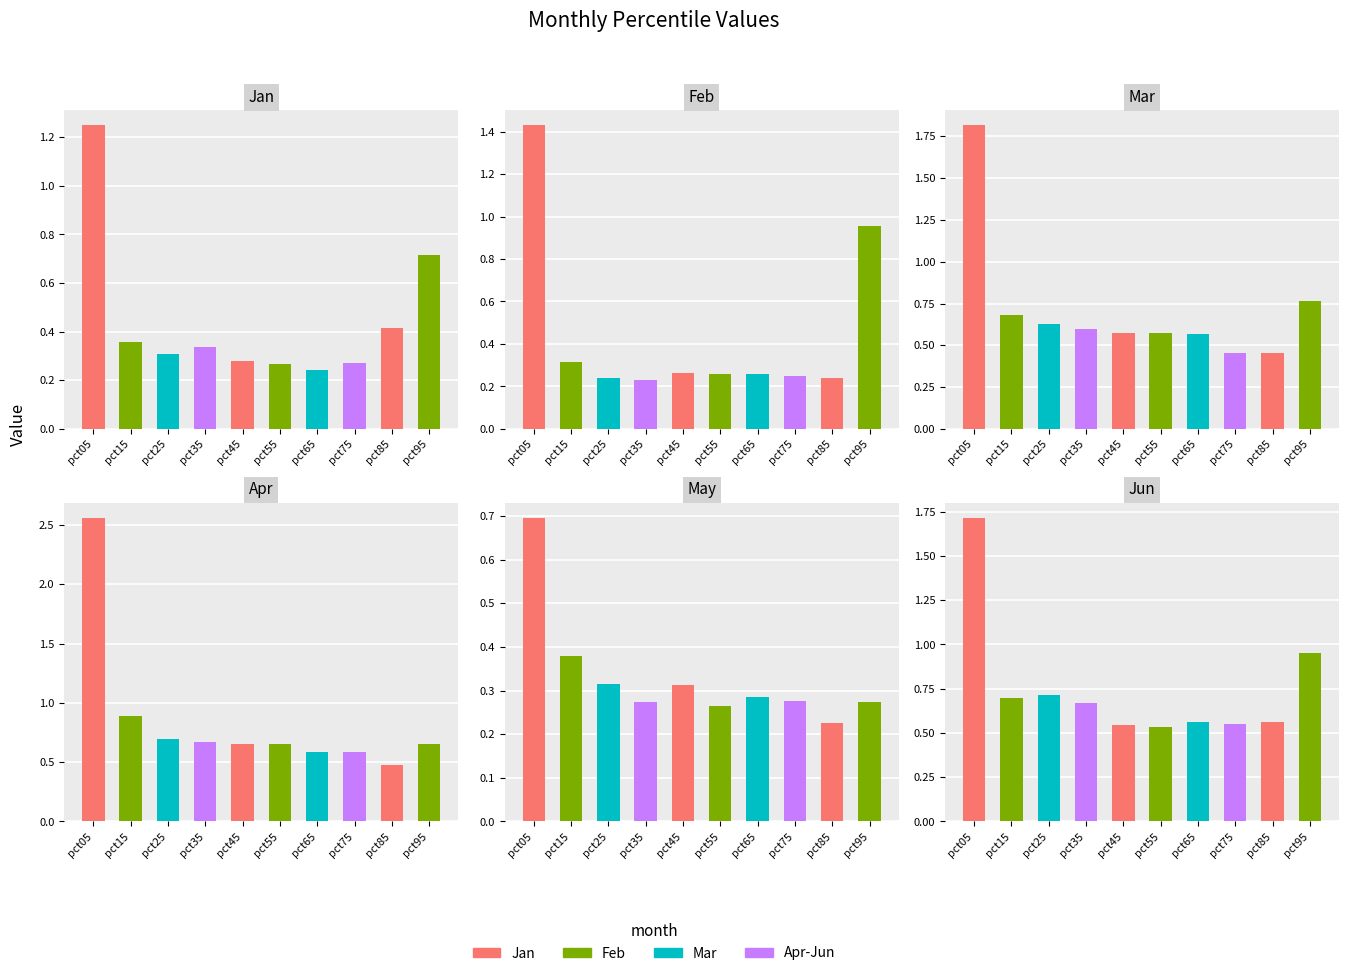

Which category has the lowest value in the Jun series?

pct55